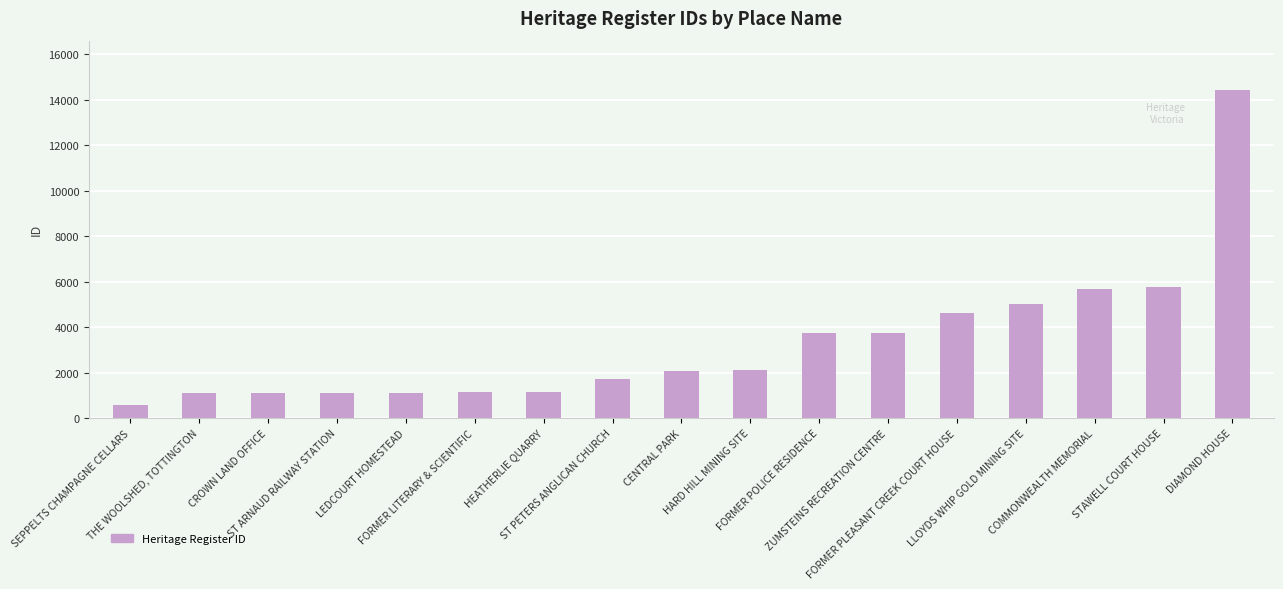

How many series are shown in this chart?

1